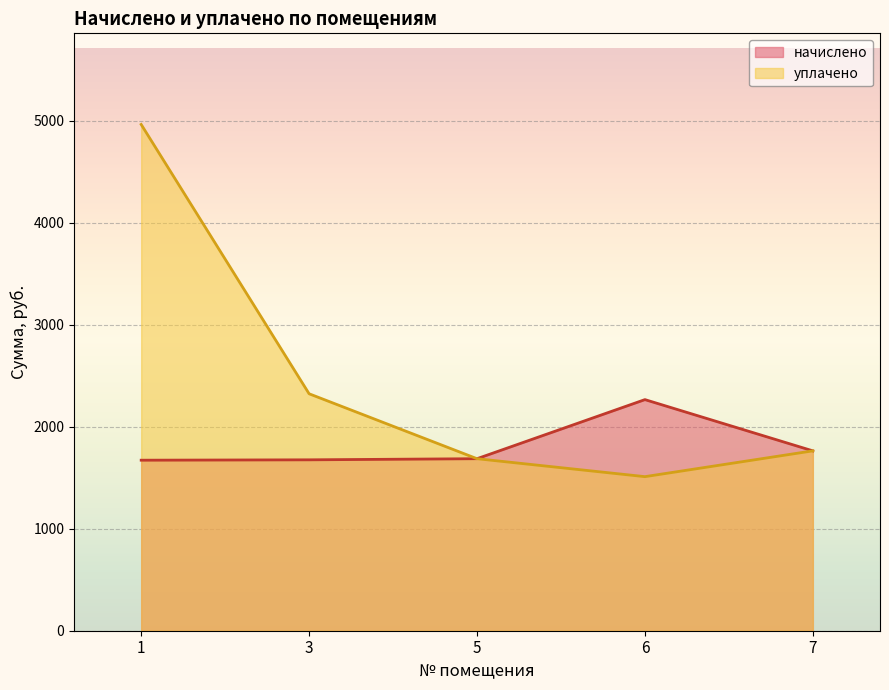

Rank the series by their average value, from highest to lowest.

уплачено, начислено